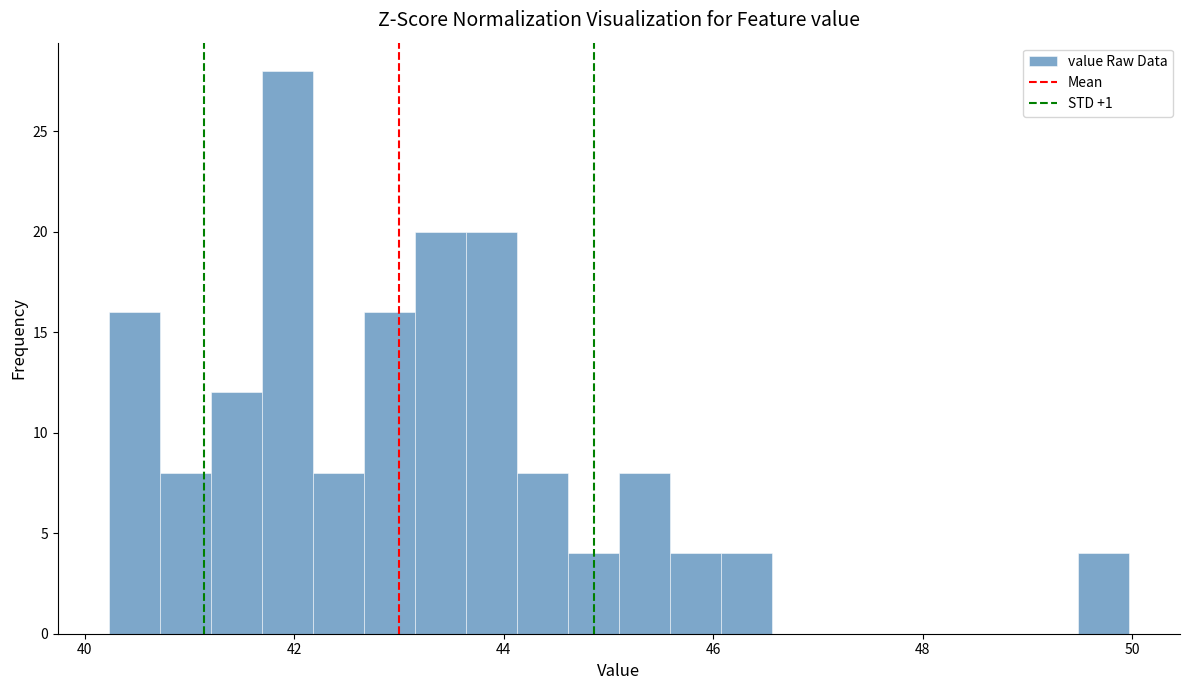

Around what value on the x-axis is the tallest bar? Give the approximate position of its centre, as read against the axis.

42.0